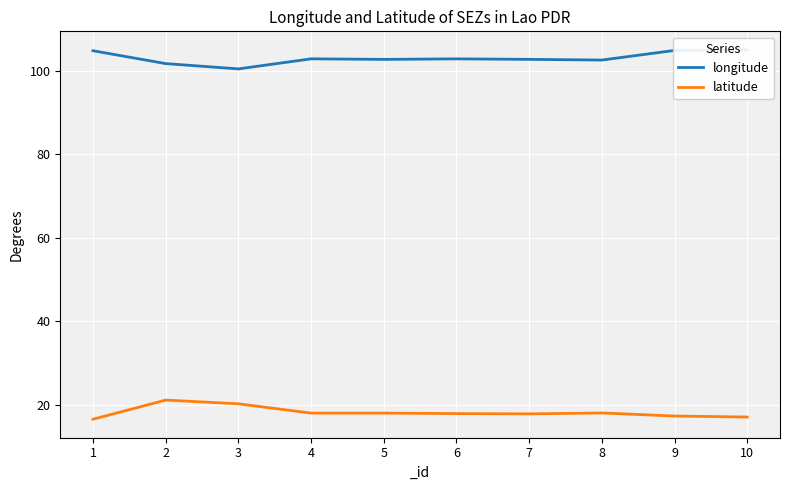

Which series changed the most between 7 and 10?

longitude